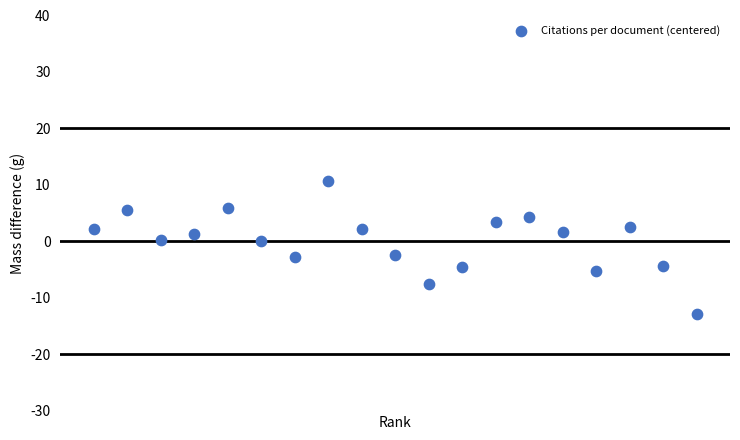

What is the range of Y values (max minus min)?

23.5